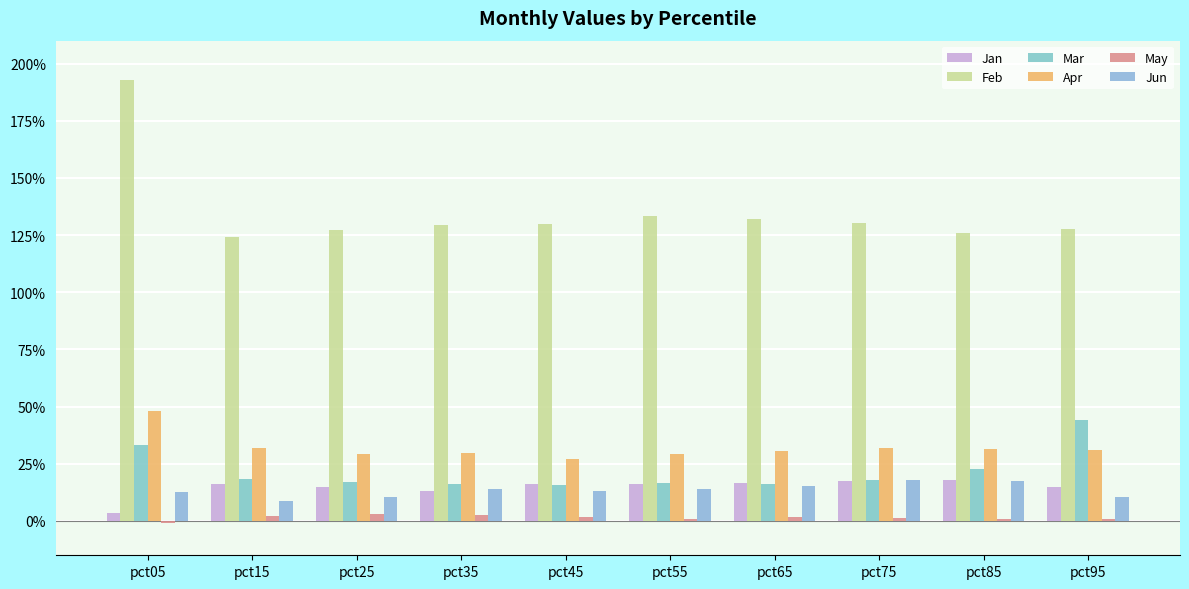

True or false: May has a value of 0.1 at pct25.

False